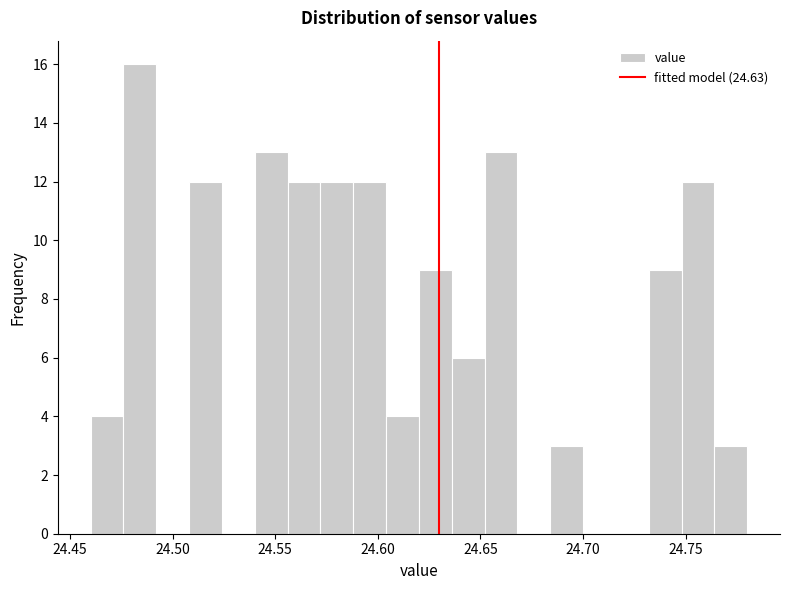

Around what value on the x-axis is the tallest bar? Give the approximate position of its centre, as read against the axis.

24.485